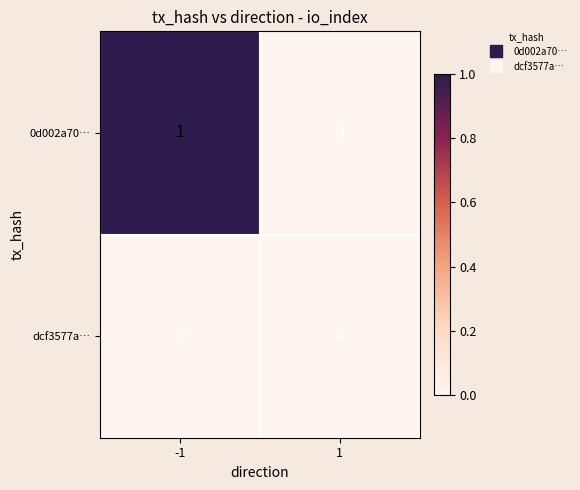

The value of dcf3577a… at -1 is 0. True or false?

True